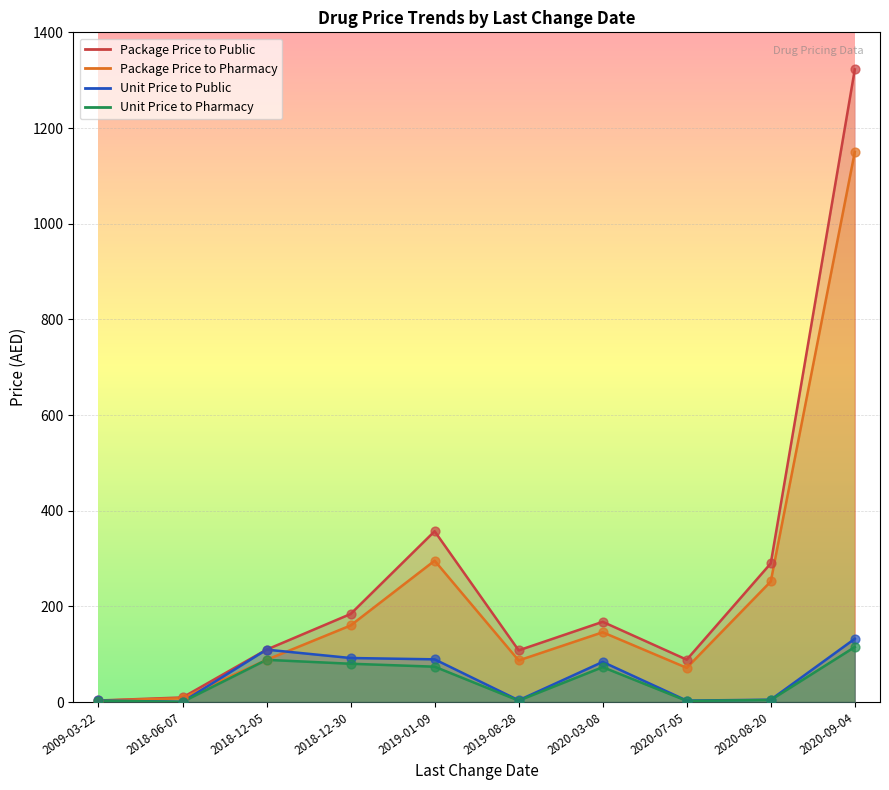

What are all the series names shown in the legend?

Package Price to Public, Package Price to Pharmacy, Unit Price to Public, Unit Price to Pharmacy